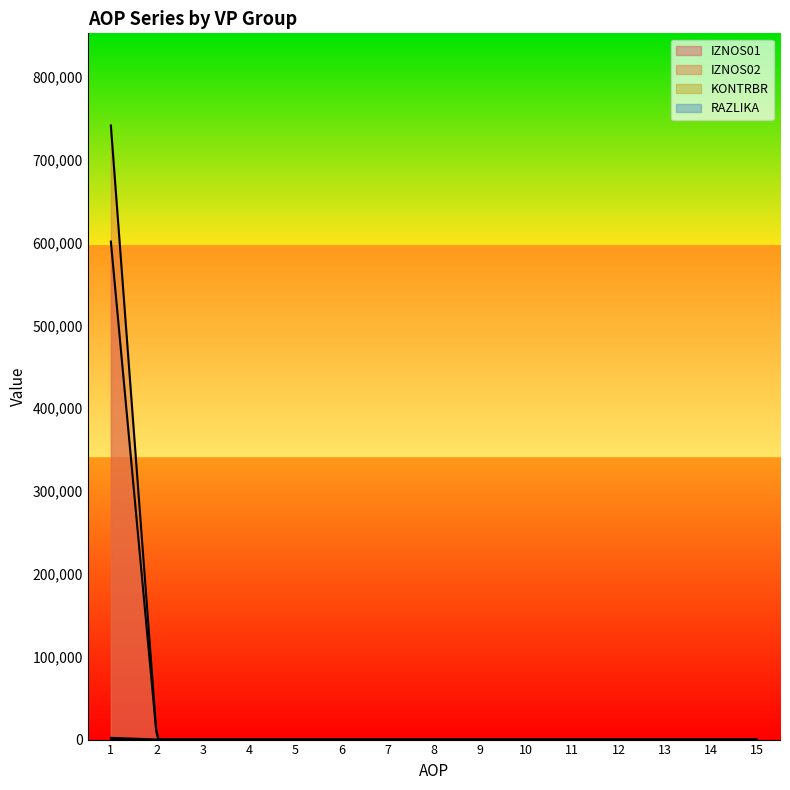

Which series changed the most between 4 and 15?

IZNOS01